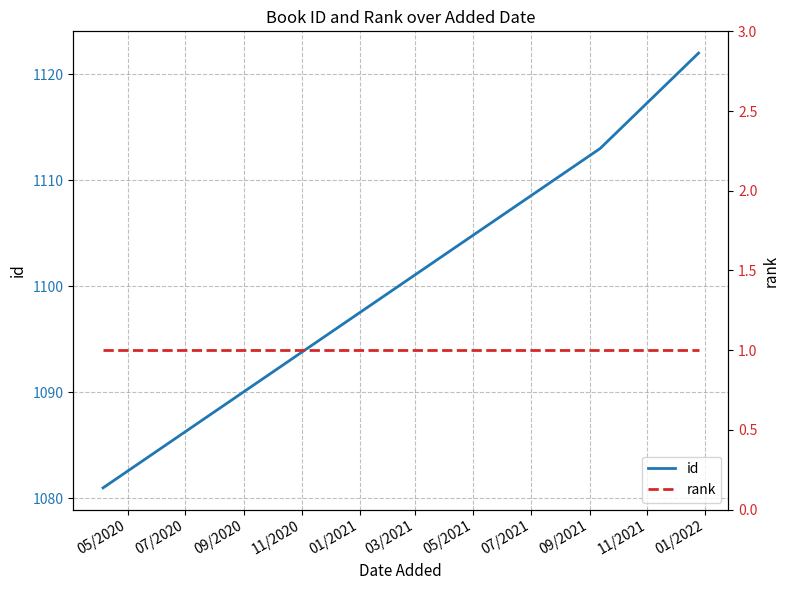

Rank the series by their average value, from highest to lowest.

id, rank